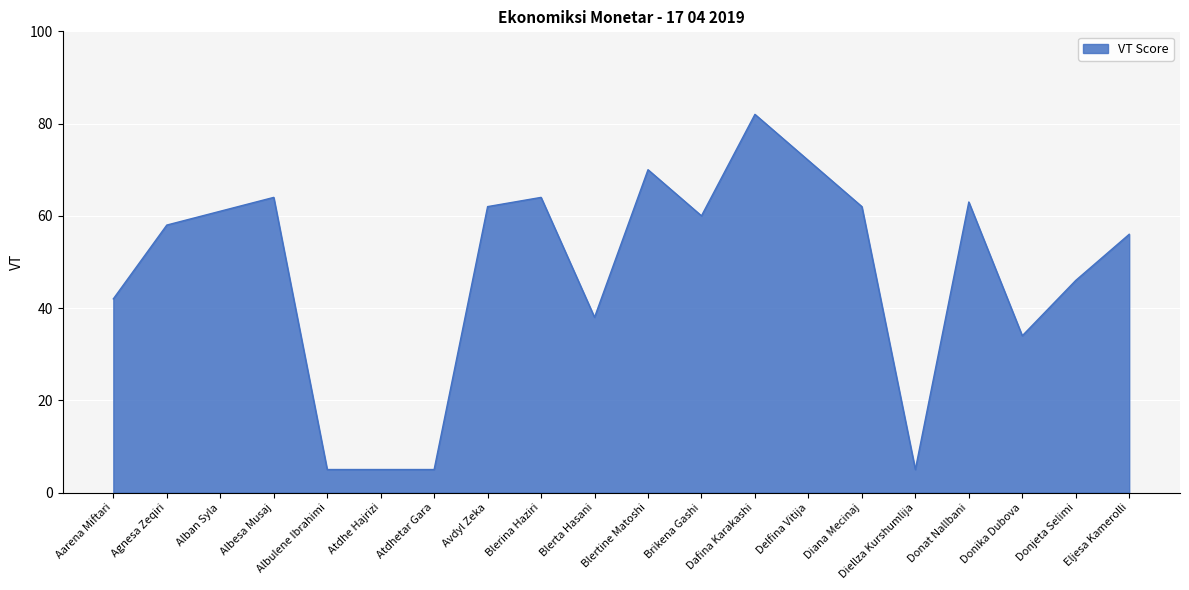

Does the chart display data point markers on the line(s)?

No